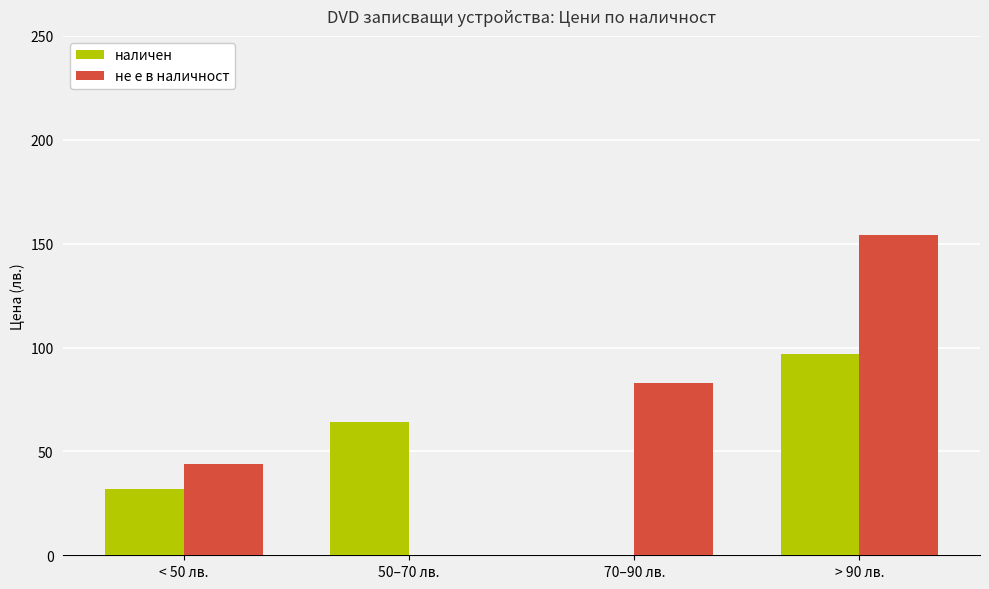

The не е в наличност series shows 43.8 at < 50 лв.. True or false?

True